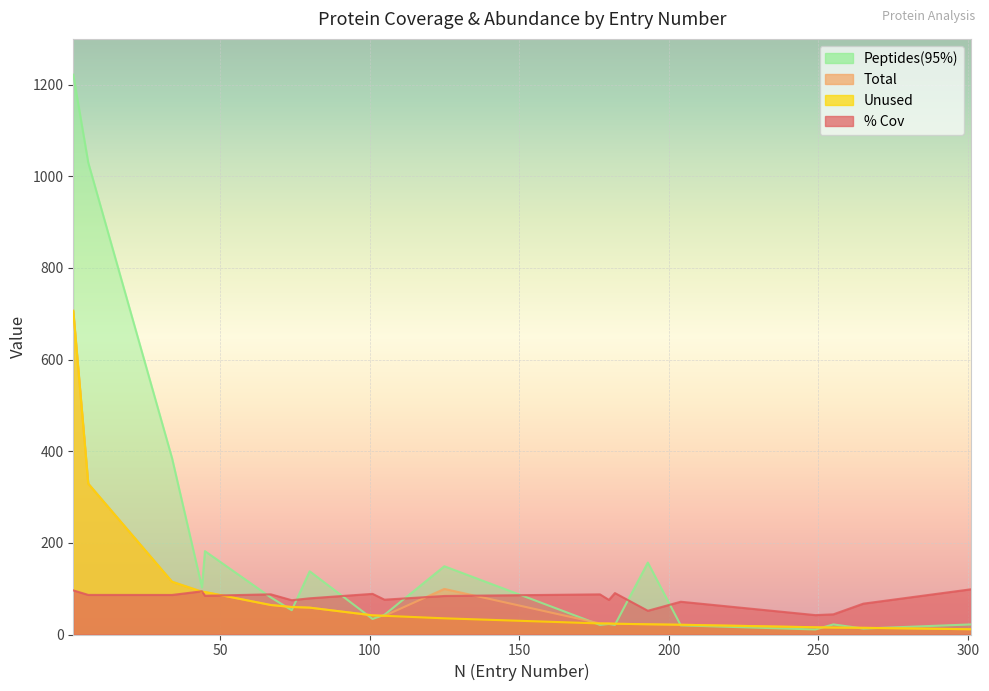

Between 67 and 265, which series saw the biggest shift?

Peptides(95%)